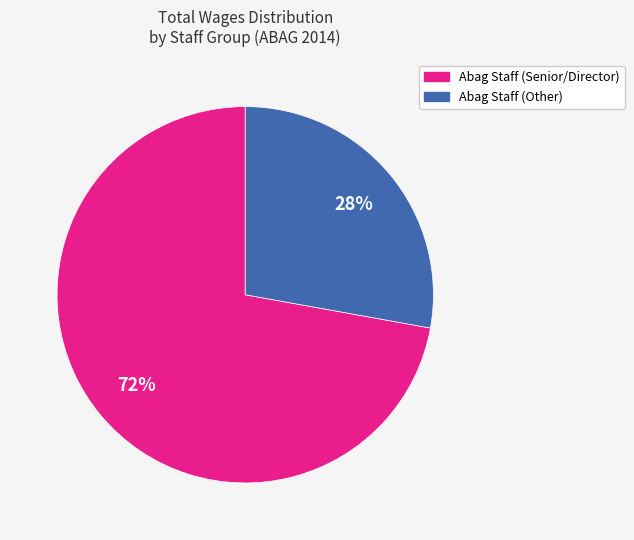

Is there a majority slice in this chart?

Yes